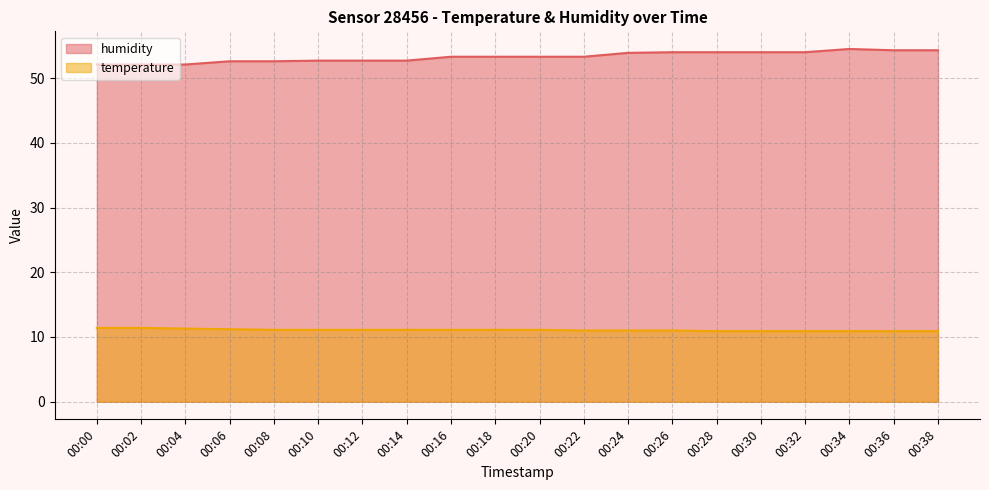

What are all the series names shown in the legend?

humidity, temperature